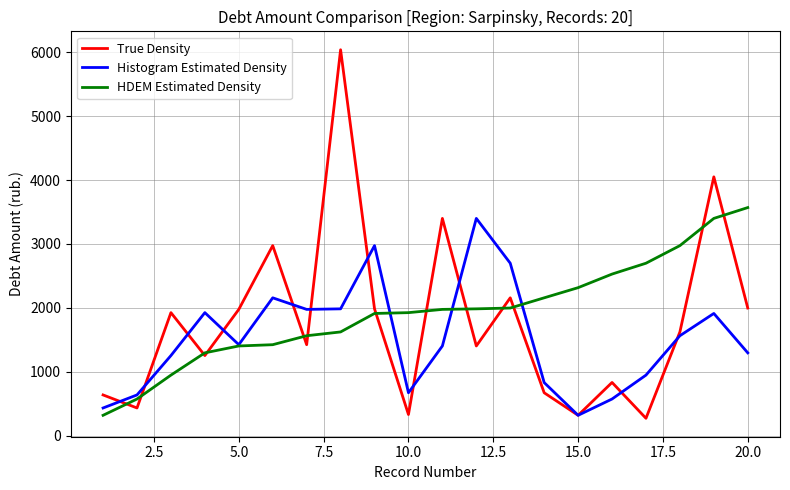

Which series has the widest spread of values?

True Density